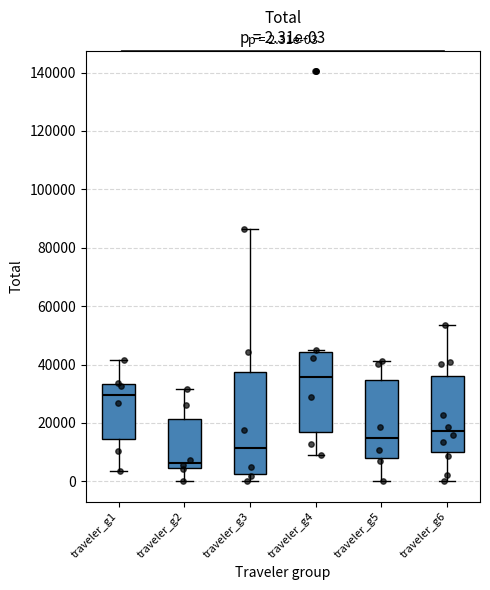

Which box's median line is the highest?

traveler_g4